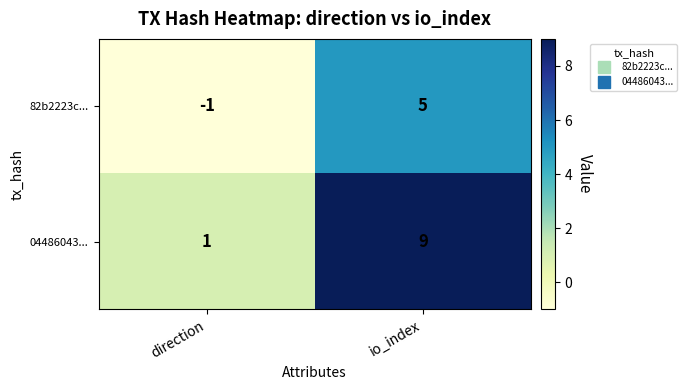

Reading left to right, transcribe all the data shown in this chart.

82b2223c...: direction=-1	io_index=5
04486043...: direction=1	io_index=9